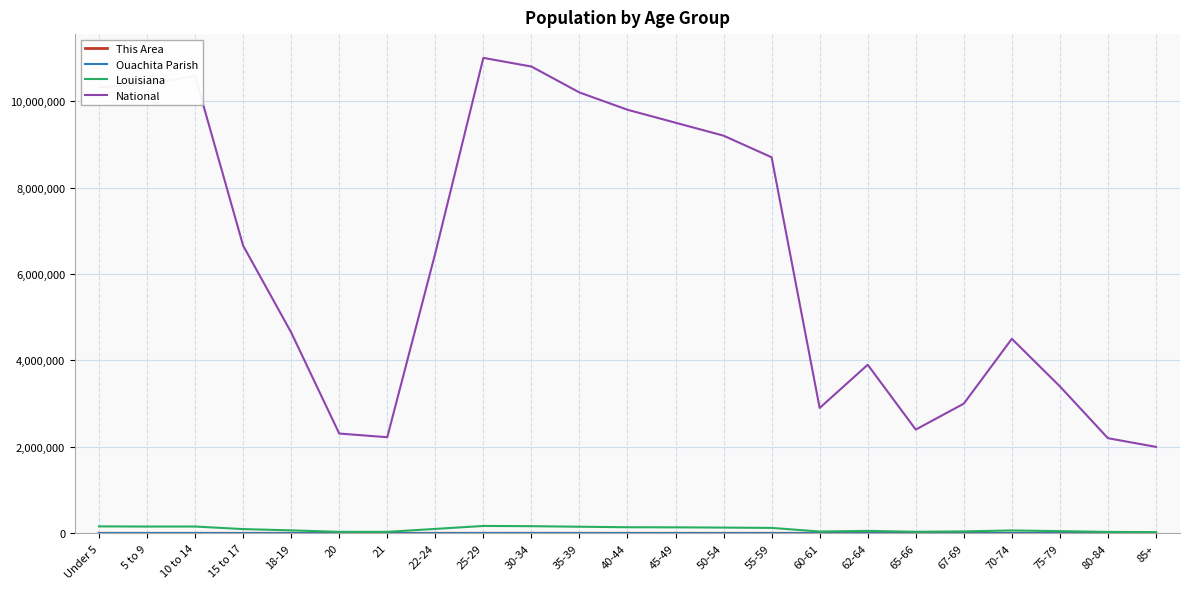

What is the spread (max minus min) of values at 67-69?

2999720